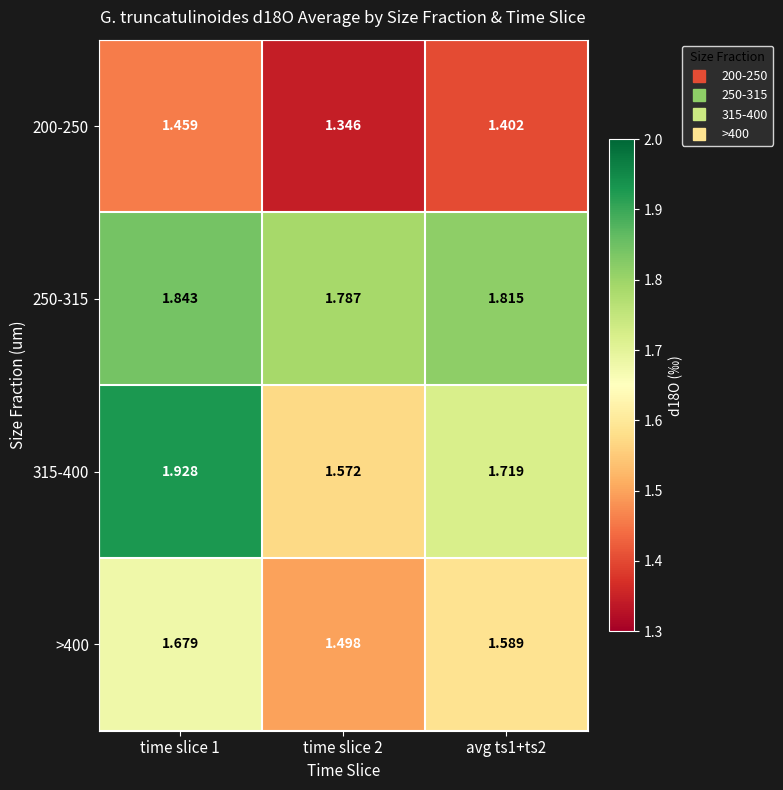

Is the value of >400 at time slice 2 greater than the value of 250-315 at time slice 1?

No